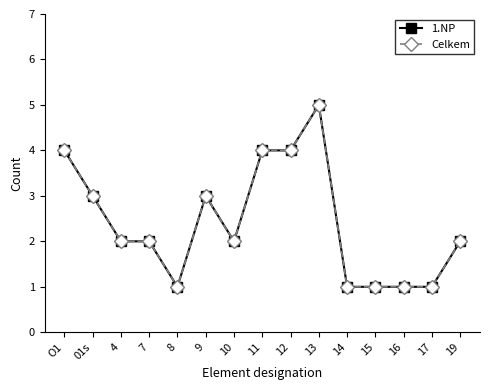

How many lines are shown in the chart?

2